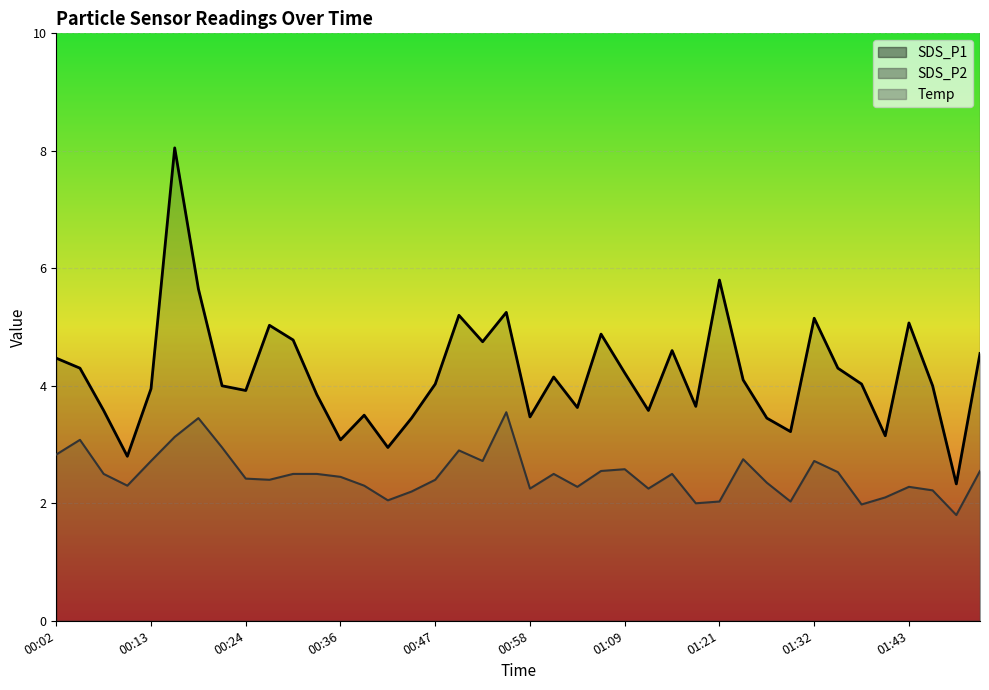

True or false: Temp and SDS_P2 intersect in this chart.

False